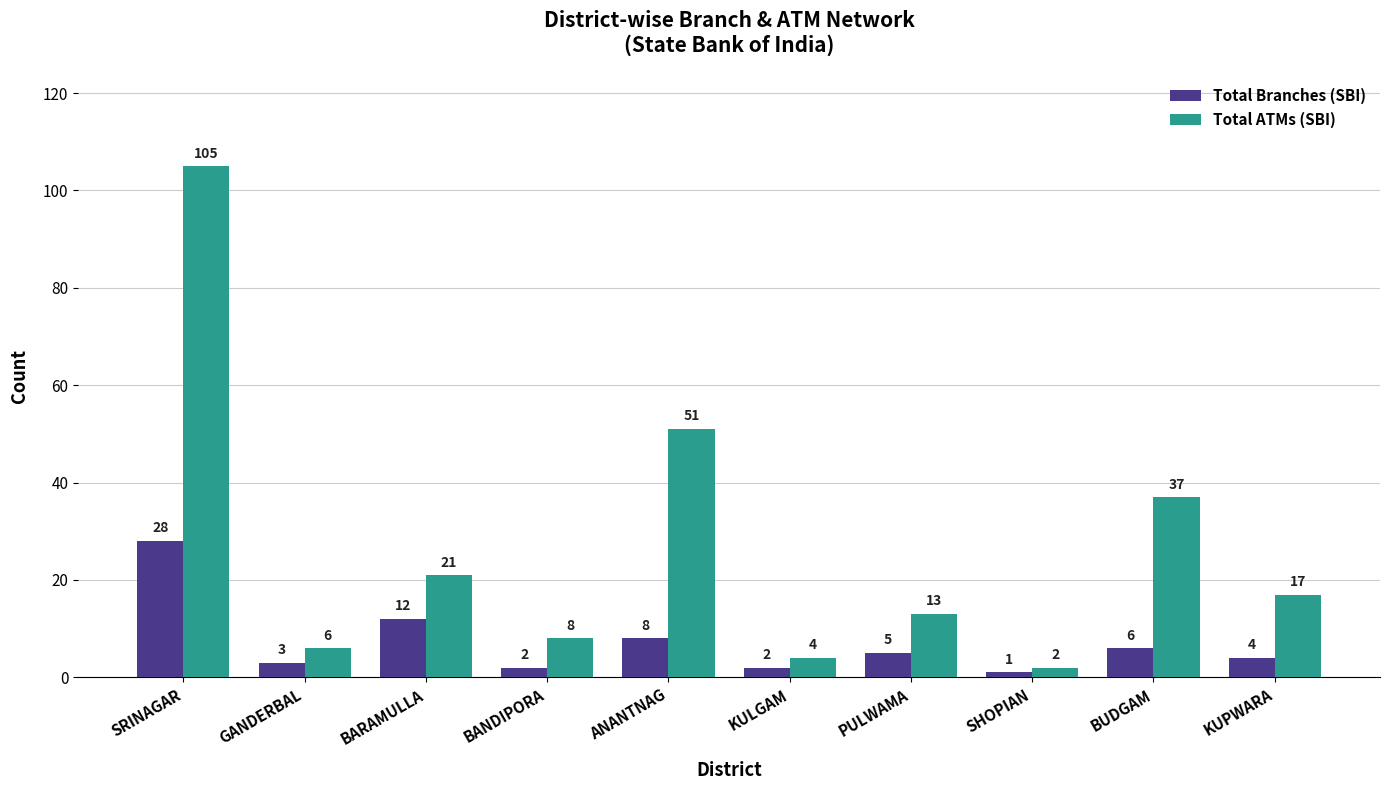

What is the average value of the Total ATMs (SBI) series?

26